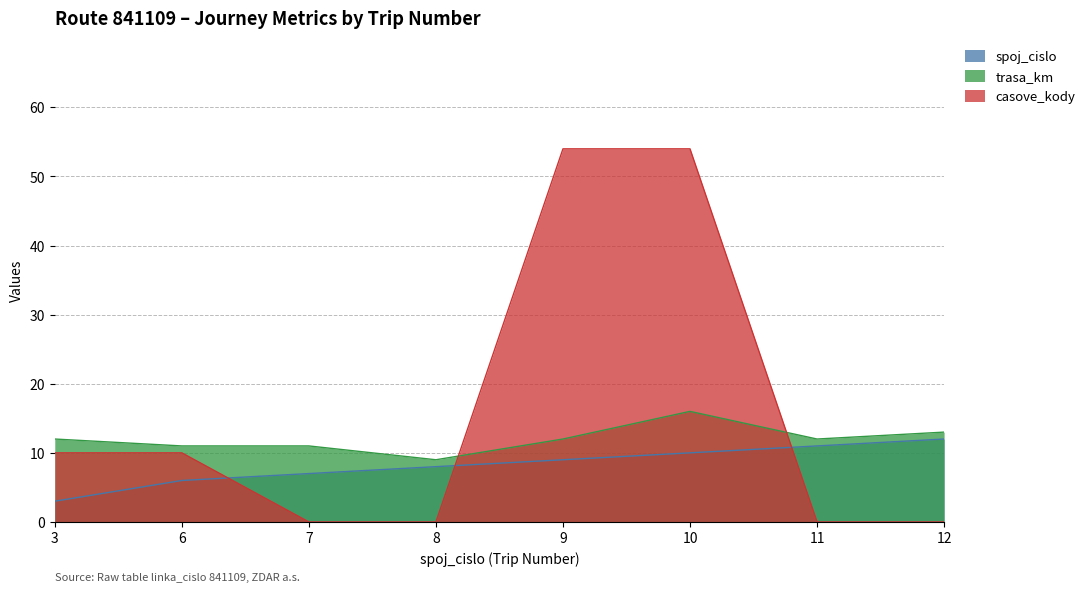

How many values in the trasa_km series exceed 12?

2